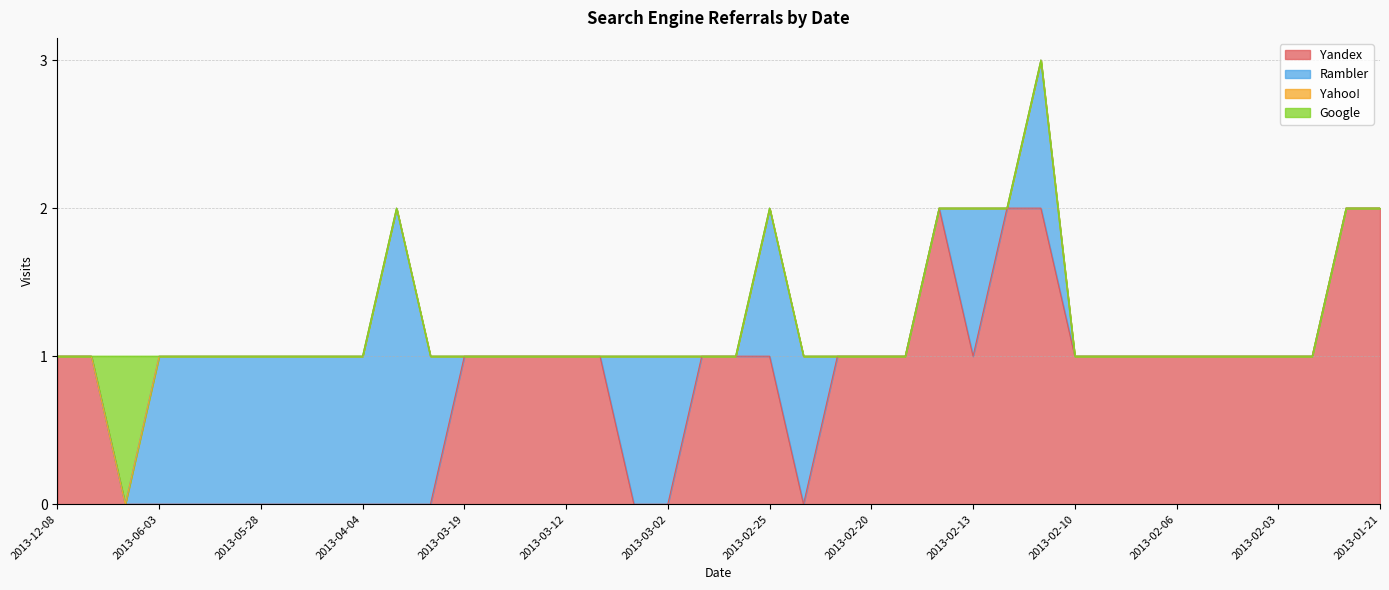

True or false: Yahoo! has more than 0 interior local peaks.

False